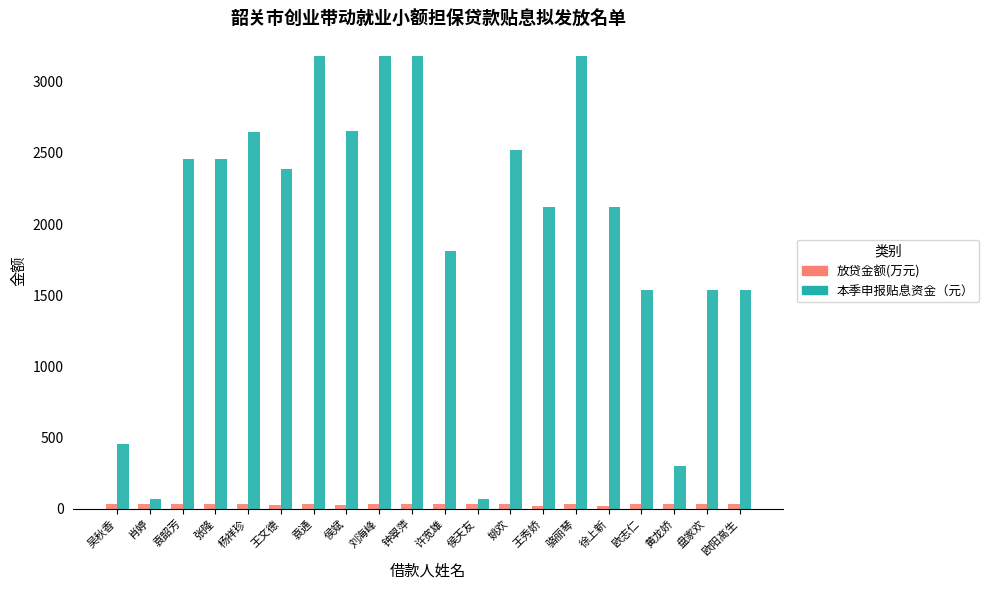

The value of 本季申报贴息资金（元） at 骆丽琴 is 4227.1. True or false?

False